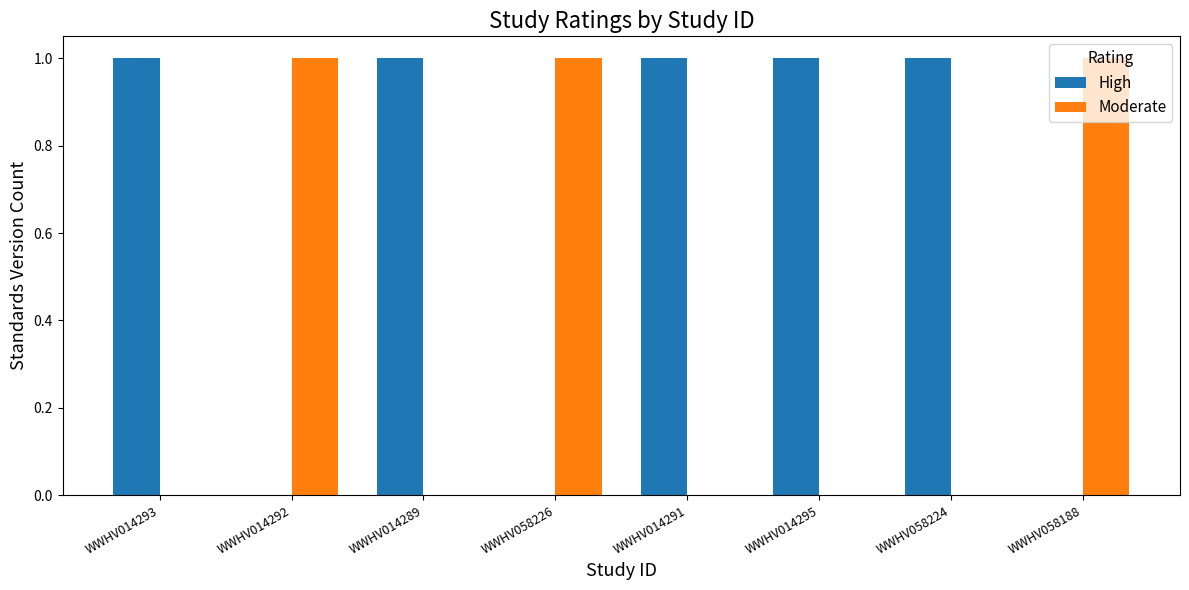

Which series has the largest total across all categories?

High